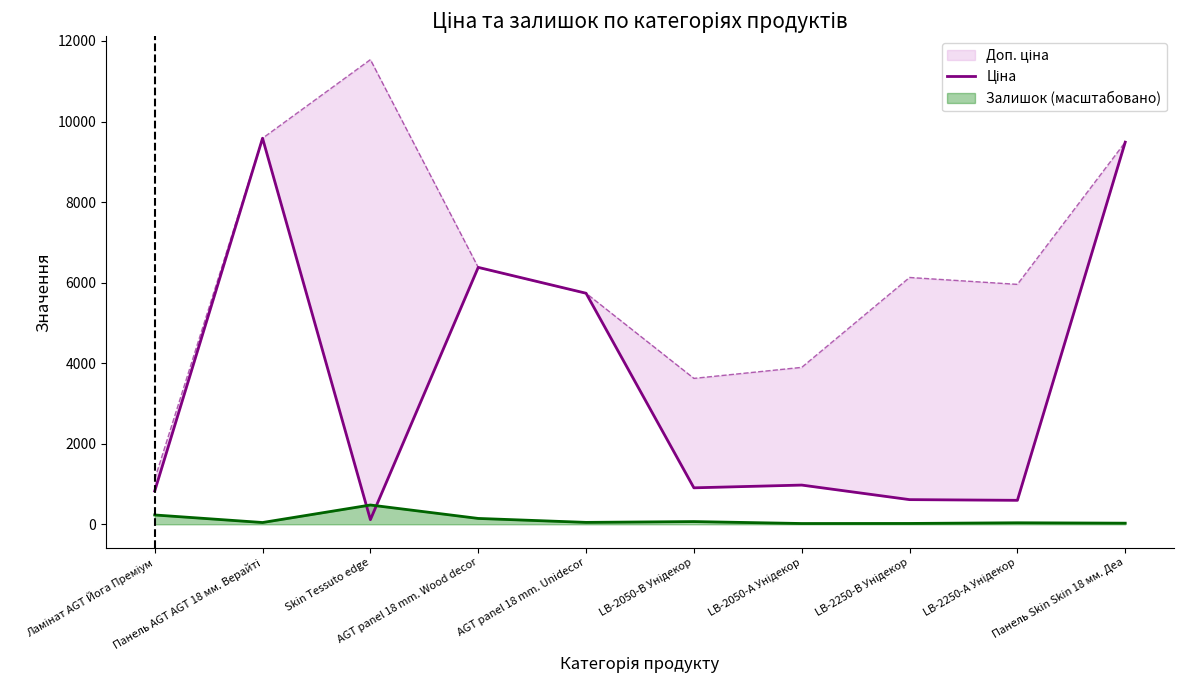

Does the chart have visible grid lines?

No